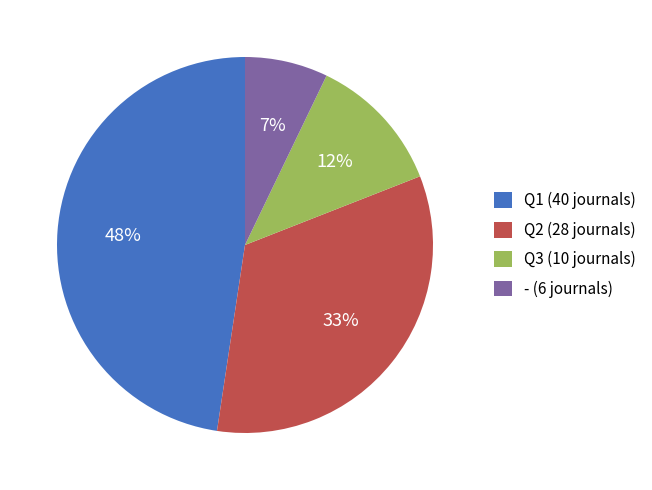

Rank the categories by value from highest to lowest.

Q1, Q2, Q3, -